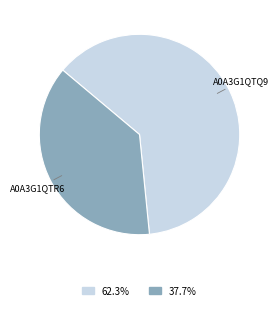

Is there a majority slice in this chart?

Yes